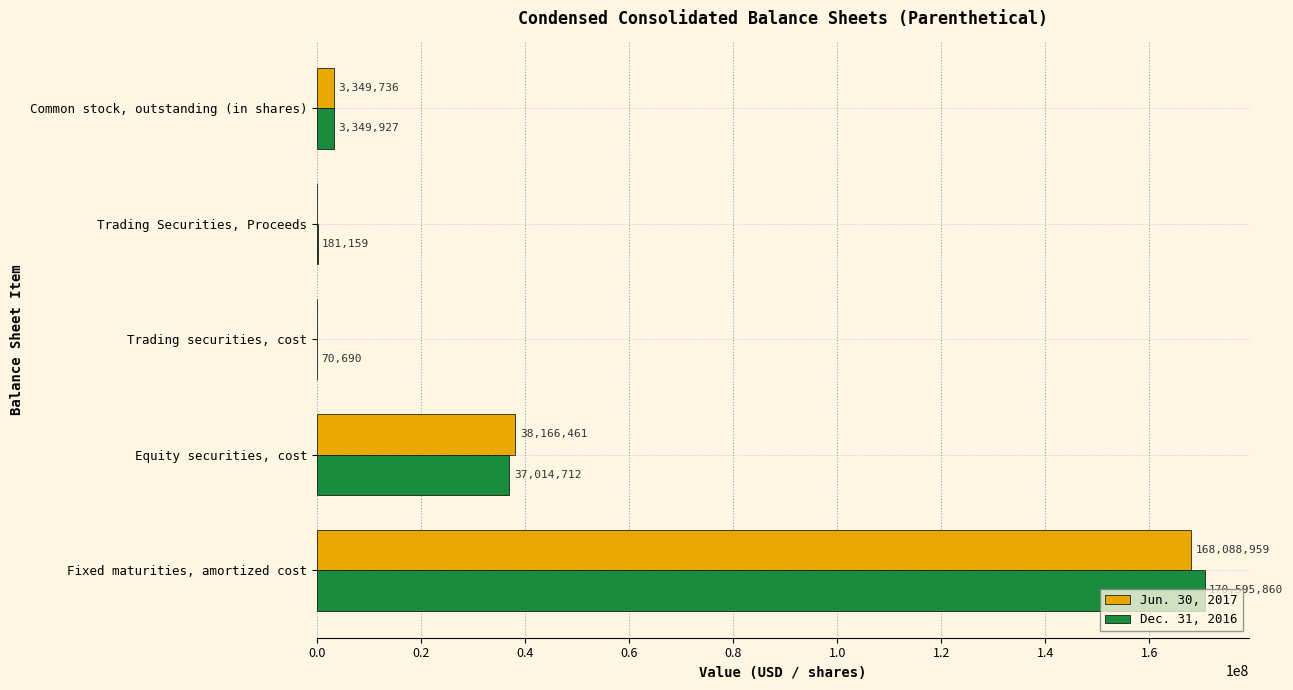

The value of Dec. 31, 2016 at Trading securities, cost is 70690. True or false?

True